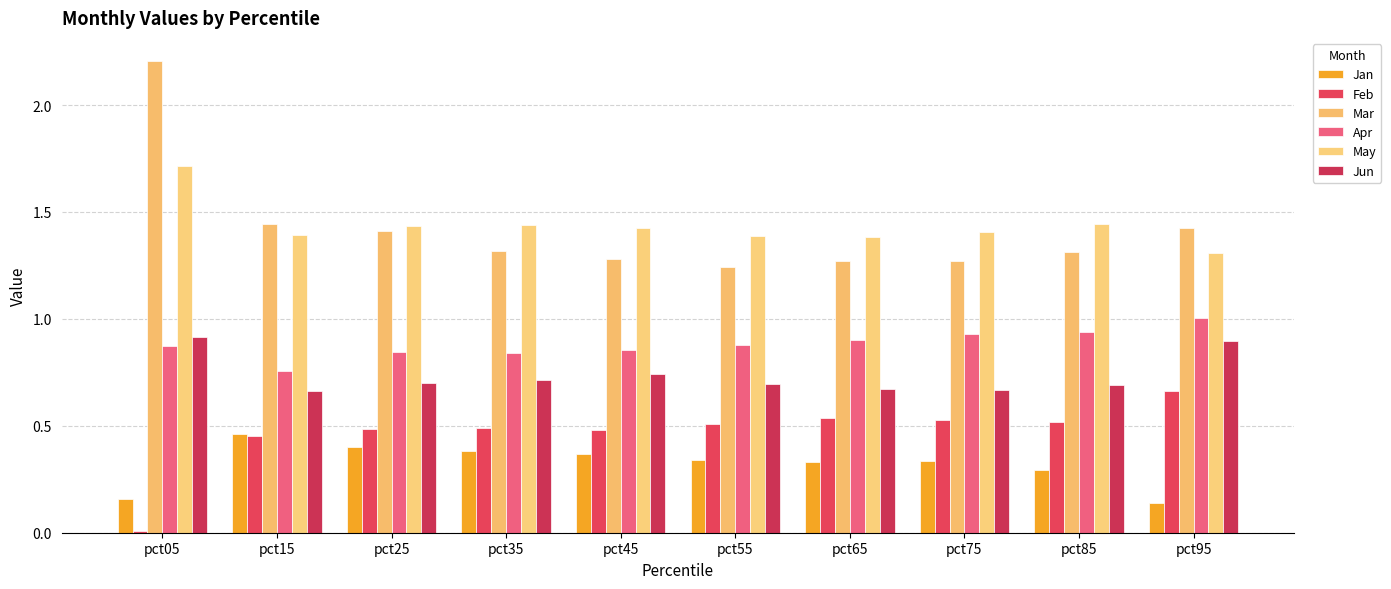

What are all the series names shown in the legend?

Jan, Feb, Mar, Apr, May, Jun